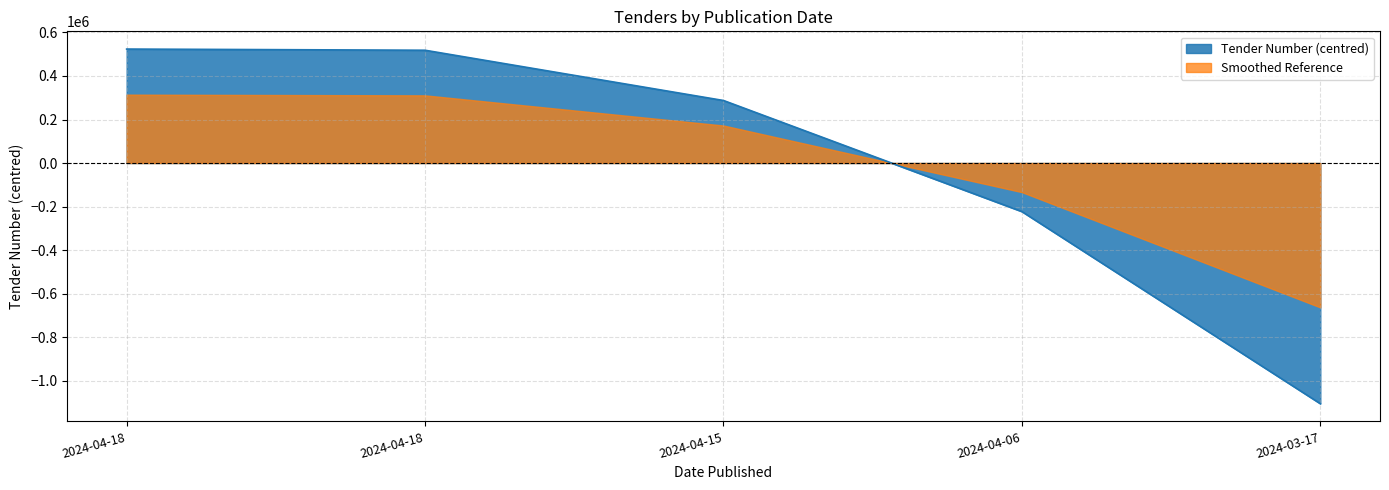

How many values are below zero?

2